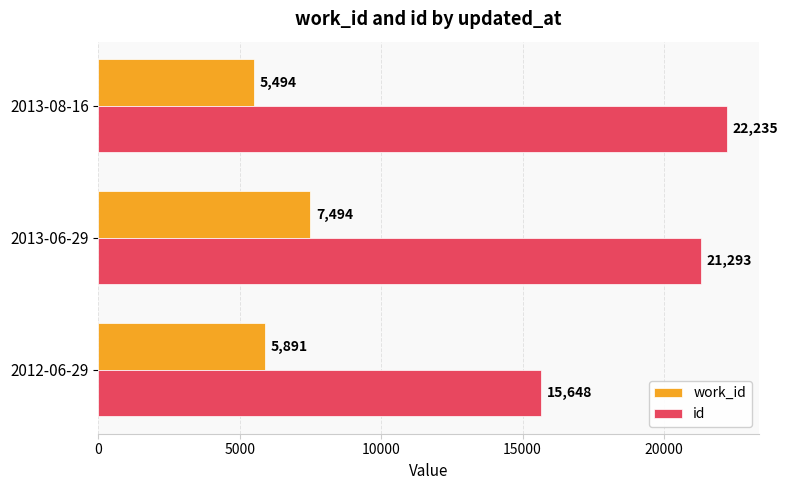

How many data points does each series have?

3